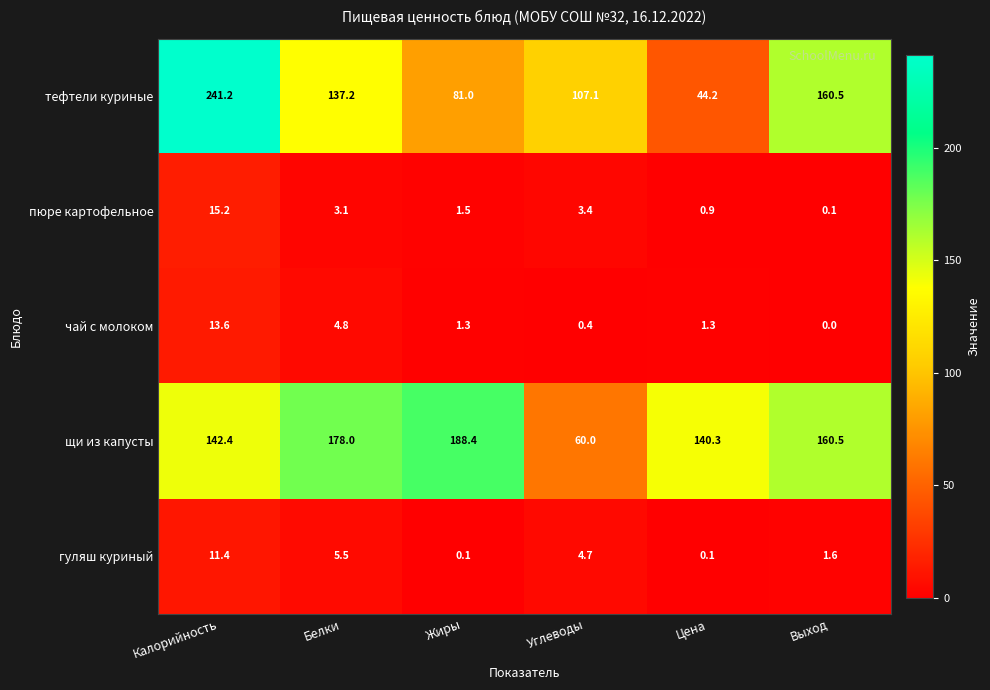

What is the average value of the чай с молоком series?

3.6